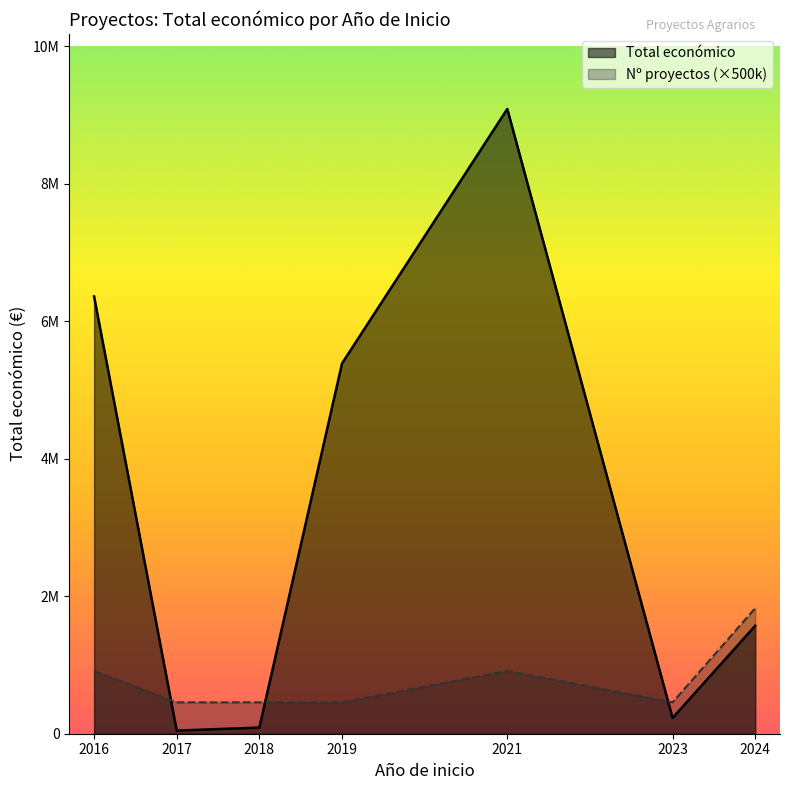

At 2018, list the series in order from smallest to largest.

Total económico, Nº proyectos (×500k)